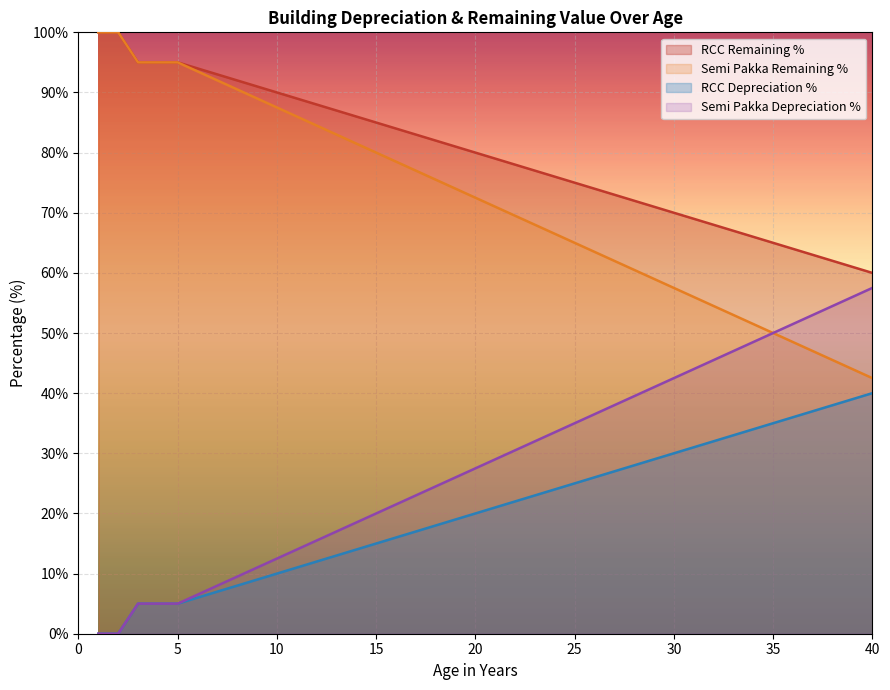

What is the difference between the maximum and minimum values in the Semi Pakka Remaining % series?

57.5